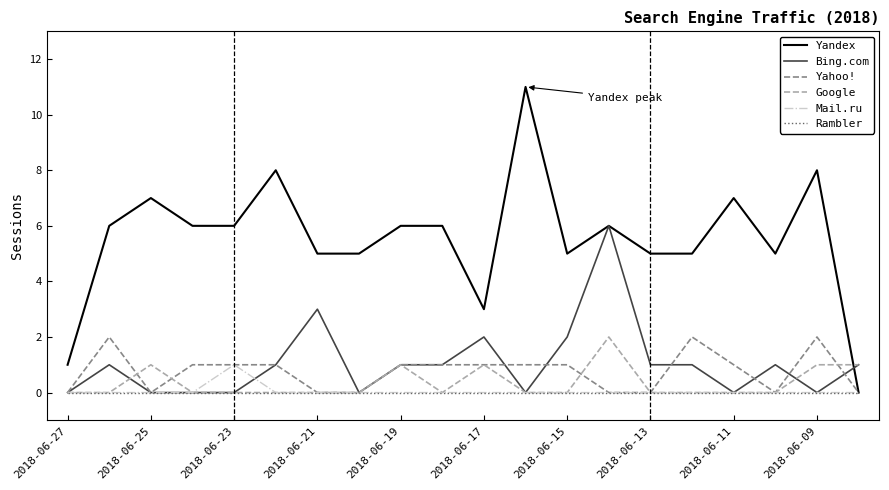

Which series has the largest total across all categories?

Yandex